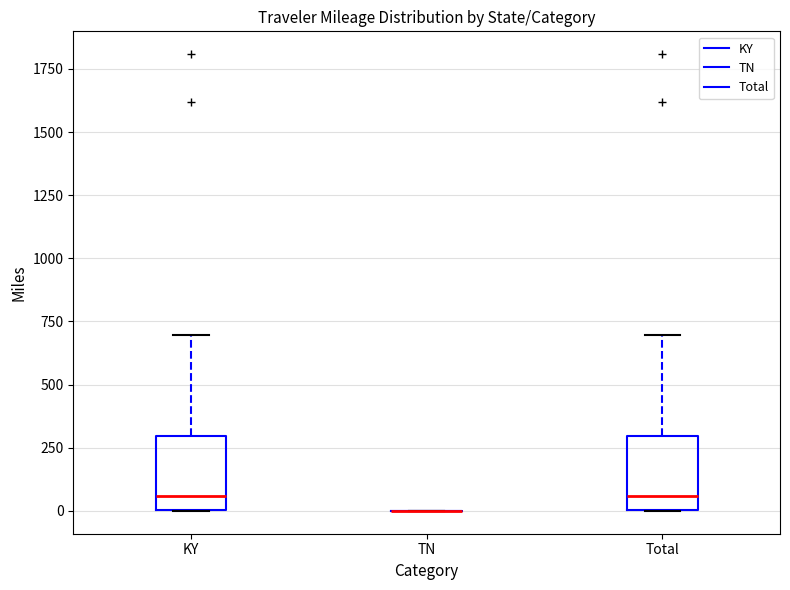

Reading left to right, transcribe this box plot: for each box, give where its median line is, the range the box spans, and where its two whiskers end, as read against the y-axis. The values are not printed on the chart, so give them approximately, as read against the axis.

KY: median 50, box 0 to 300, whiskers 0 to 700
TN: box collapsed to a line at 0, whiskers 0 to 0
Total: median 50, box 0 to 300, whiskers 0 to 700